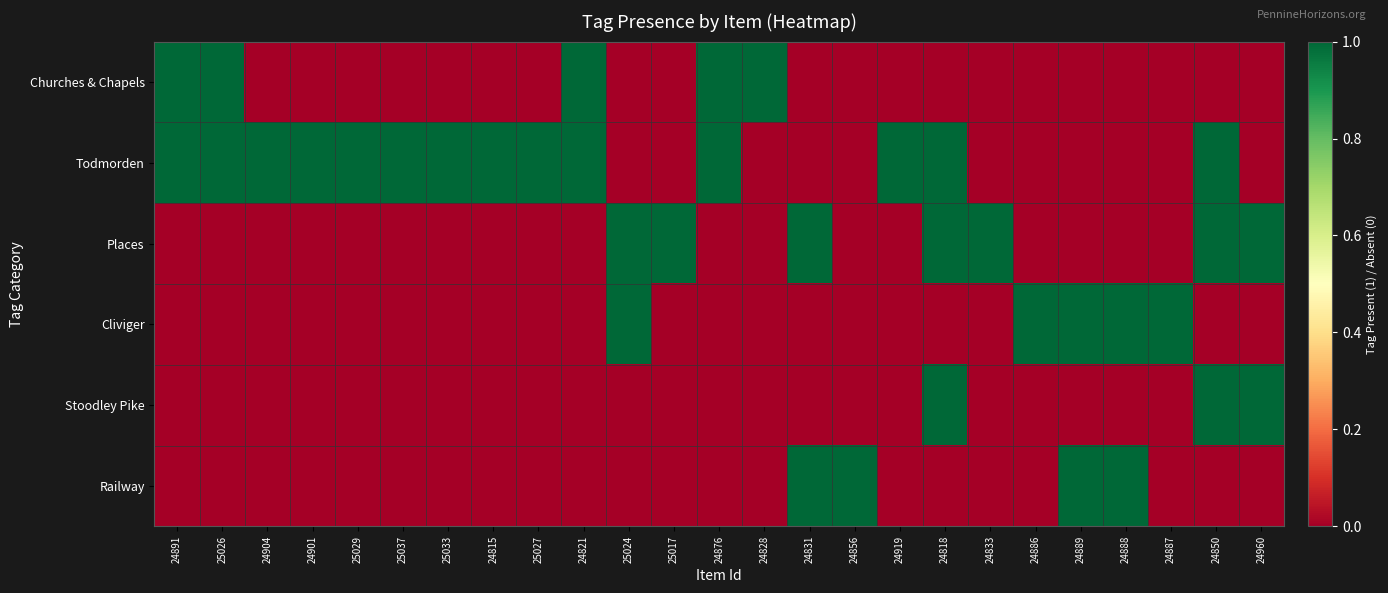

Reading left to right, extract all data points from this chart.

Churches & Chapels: 24891=1	25026=1	24904=0	24901=0	25029=0	25037=0	25033=0	24815=0	25027=0	24821=1	25024=0	25017=0	24876=1	24828=1	24831=0	24856=0	24919=0	24818=0	24833=0	24886=0	24889=0	24888=0	24887=0	24850=0	24960=0
Todmorden: 24891=1	25026=1	24904=1	24901=1	25029=1	25037=1	25033=1	24815=1	25027=1	24821=1	25024=0	25017=0	24876=1	24828=0	24831=0	24856=0	24919=1	24818=1	24833=0	24886=0	24889=0	24888=0	24887=0	24850=1	24960=0
Places: 24891=0	25026=0	24904=0	24901=0	25029=0	25037=0	25033=0	24815=0	25027=0	24821=0	25024=1	25017=1	24876=0	24828=0	24831=1	24856=0	24919=0	24818=1	24833=1	24886=0	24889=0	24888=0	24887=0	24850=1	24960=1
Cliviger: 24891=0	25026=0	24904=0	24901=0	25029=0	25037=0	25033=0	24815=0	25027=0	24821=0	25024=1	25017=0	24876=0	24828=0	24831=0	24856=0	24919=0	24818=0	24833=0	24886=1	24889=1	24888=1	24887=1	24850=0	24960=0
Stoodley Pike: 24891=0	25026=0	24904=0	24901=0	25029=0	25037=0	25033=0	24815=0	25027=0	24821=0	25024=0	25017=0	24876=0	24828=0	24831=0	24856=0	24919=0	24818=1	24833=0	24886=0	24889=0	24888=0	24887=0	24850=1	24960=1
Railway: 24891=0	25026=0	24904=0	24901=0	25029=0	25037=0	25033=0	24815=0	25027=0	24821=0	25024=0	25017=0	24876=0	24828=0	24831=1	24856=1	24919=0	24818=0	24833=0	24886=0	24889=1	24888=1	24887=0	24850=0	24960=0